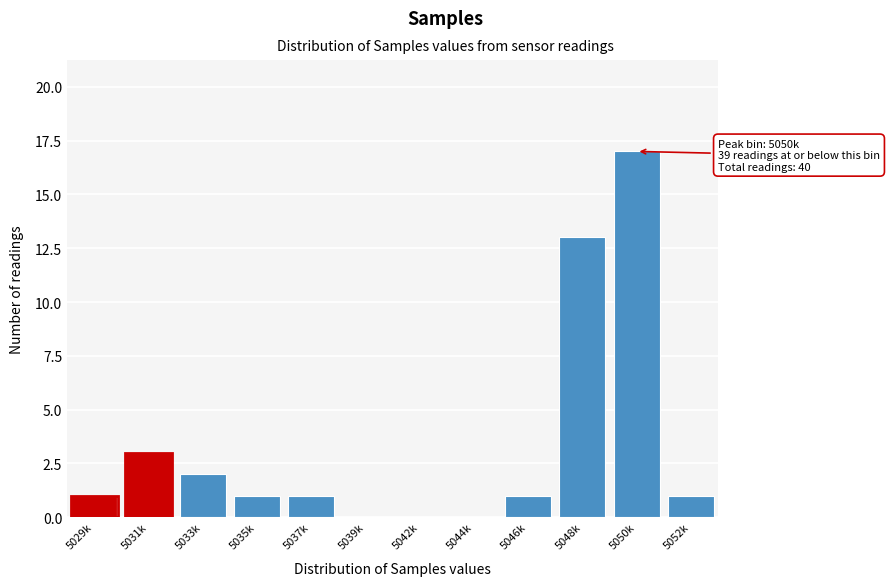

Reading left to right, what are all the values shown in this chart?

5029k=1	5031k=3	5033k=2	5035k=1	5037k=1	5039k=0	5042k=0	5044k=0	5046k=1	5048k=13	5050k=17	5052k=1